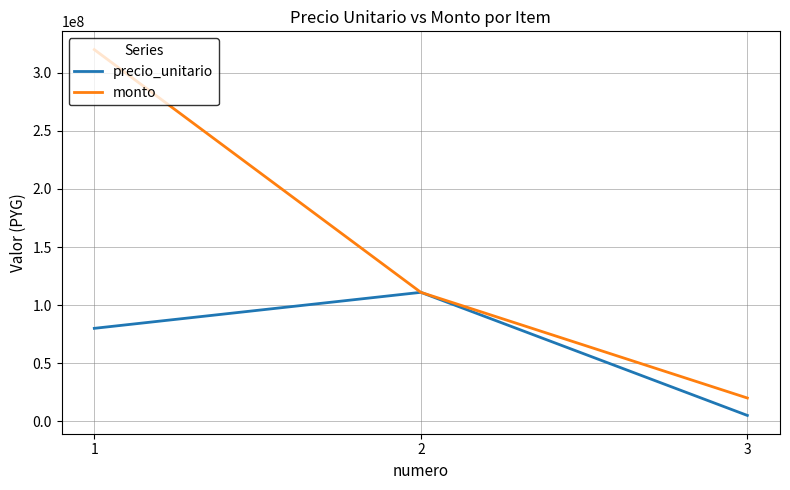

The monto series shows 20000000 at 3. True or false?

True